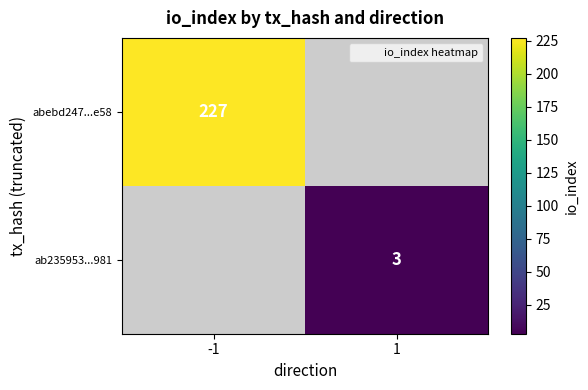

Which category has the highest value in the abebd247...e58 series?

-1